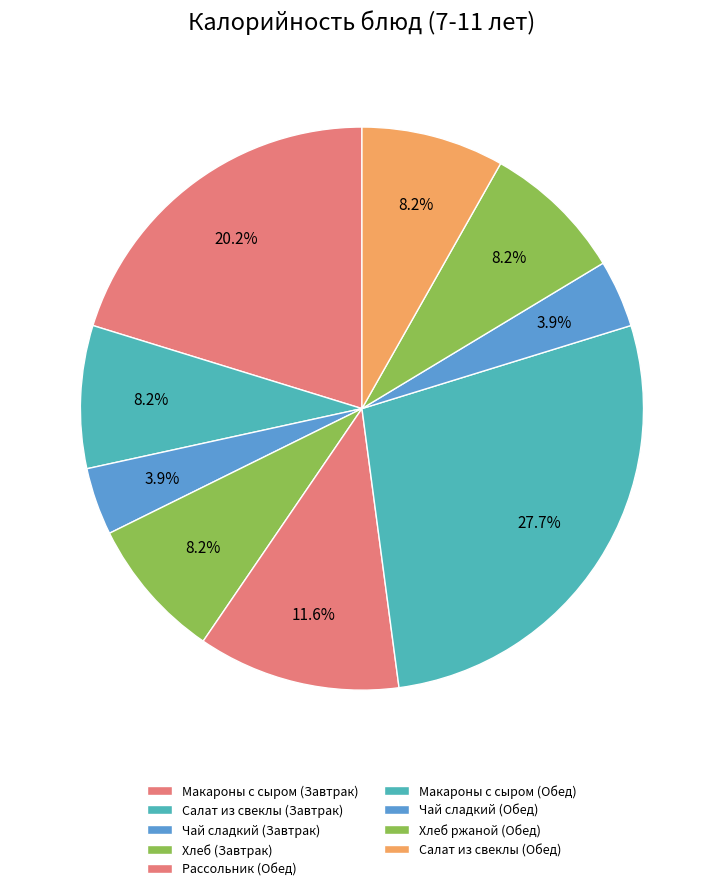

True or false: Чай сладкий (Обед) accounts for 1% of the total.

False